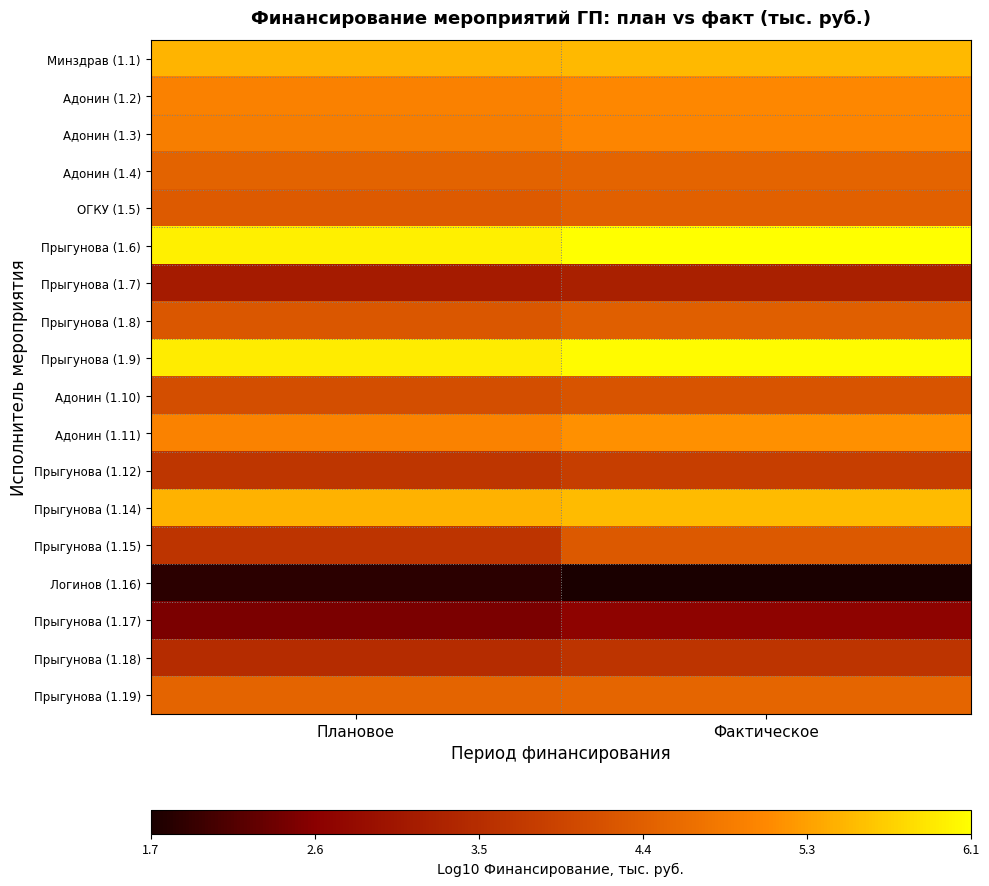

What is the minimum value shown in the chart?

1.7